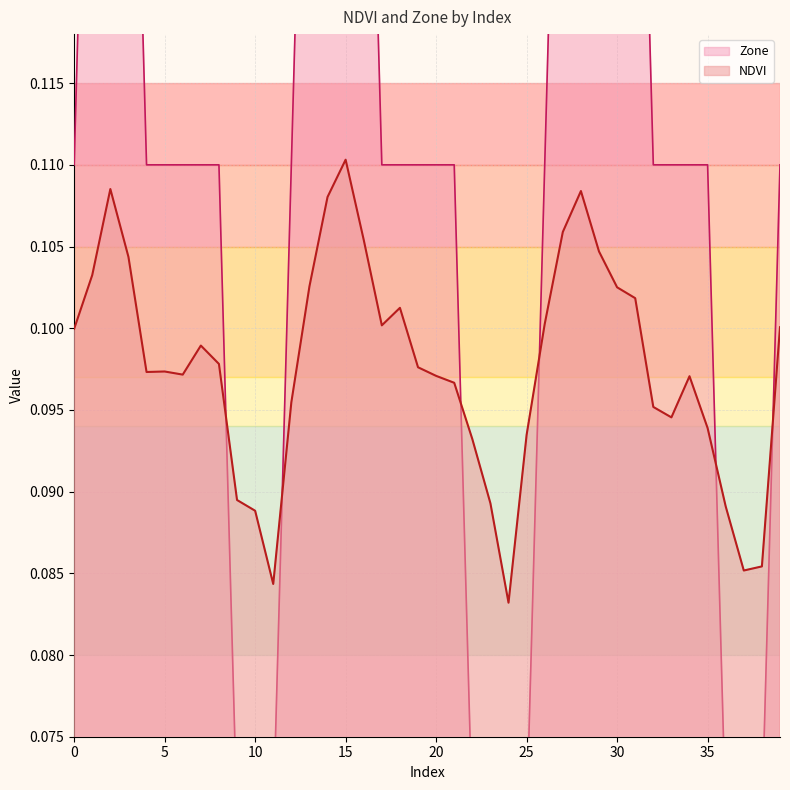

How many lines are shown in the chart?

2